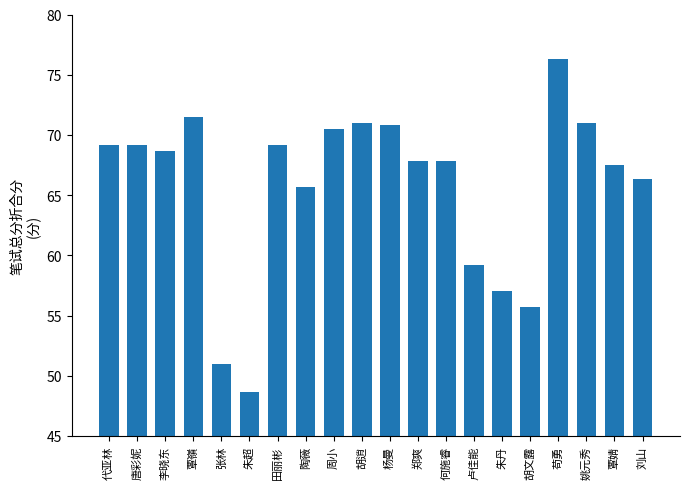

What is the difference between the second highest and second lowest values?

20.5